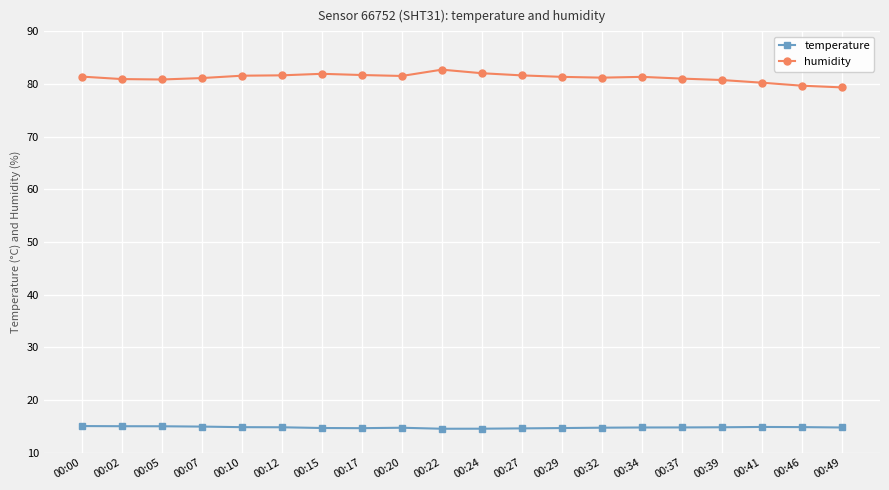

What is the total value across all series at 00:41?

95.1